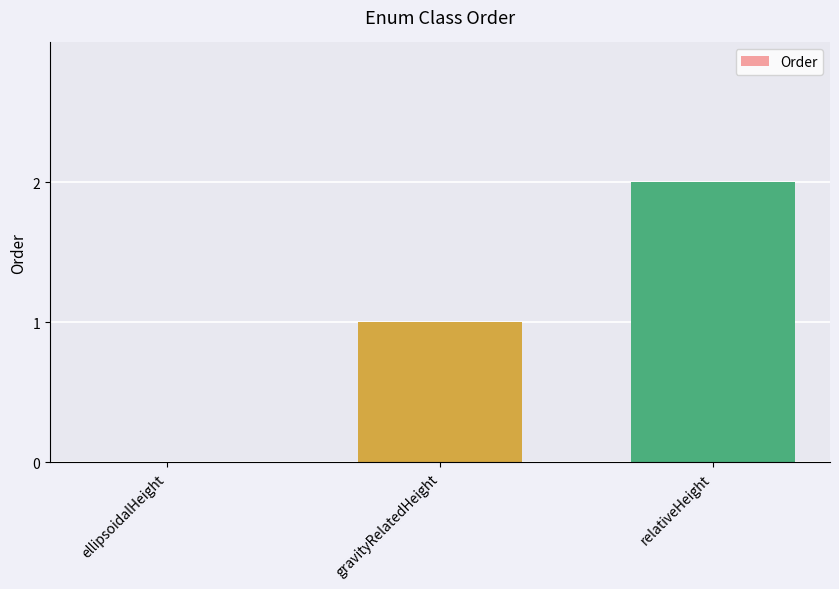

How many values are above zero?

2